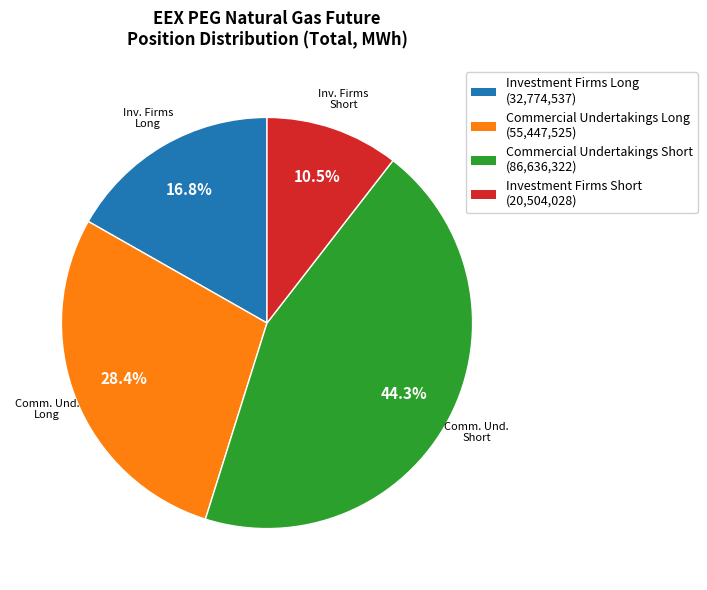

How many segments does this pie chart have?

4